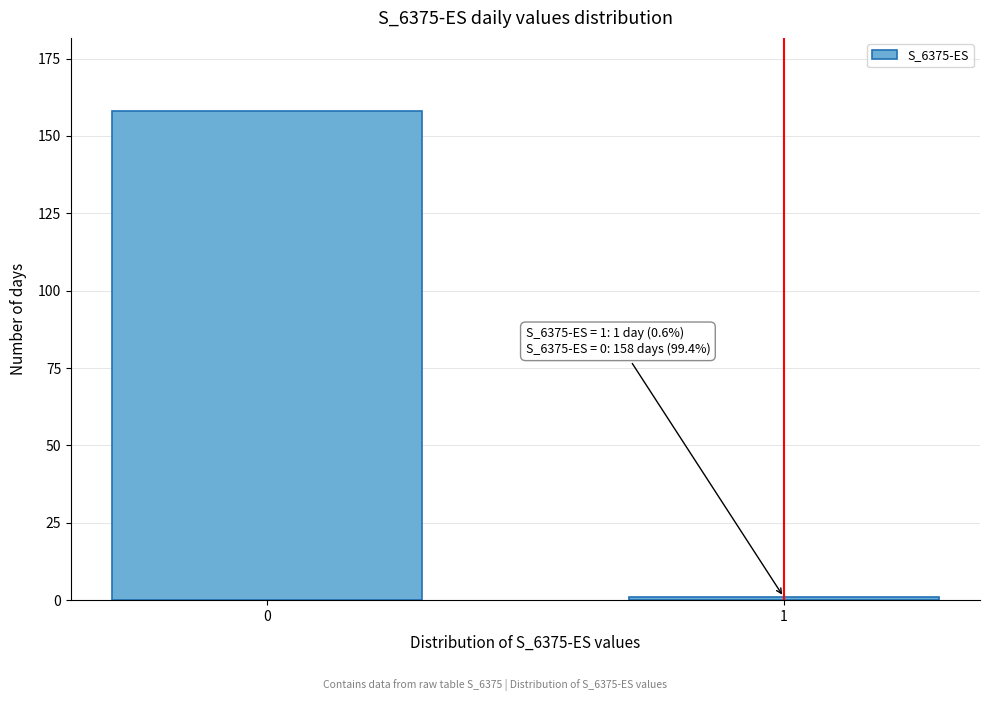

Reading left to right, extract all data points from this chart.

0=158	1=1